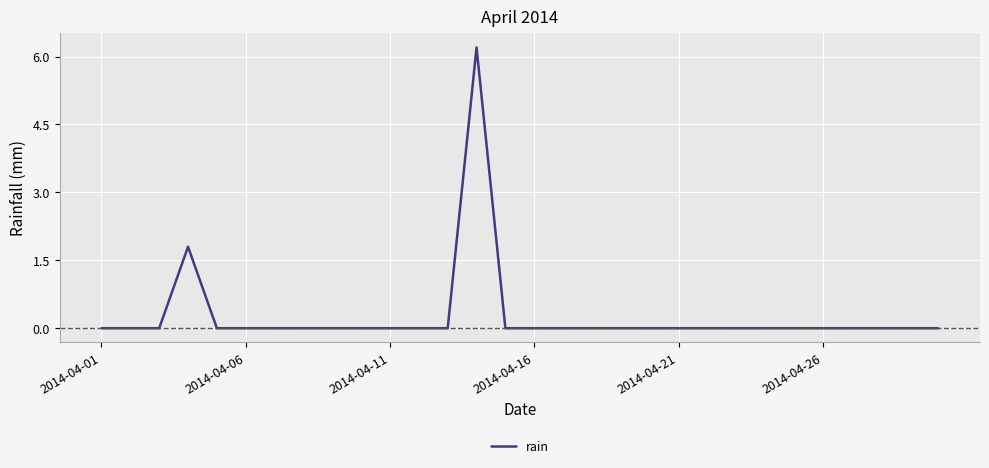

What is the difference between the maximum and minimum values?

6.2